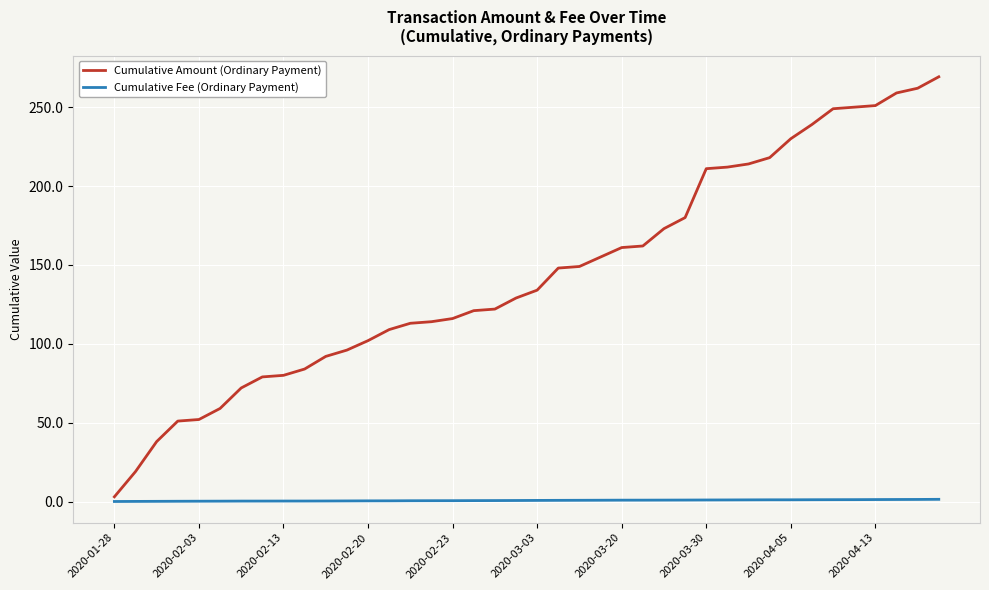

Is this an area chart (filled region under the line)?

No